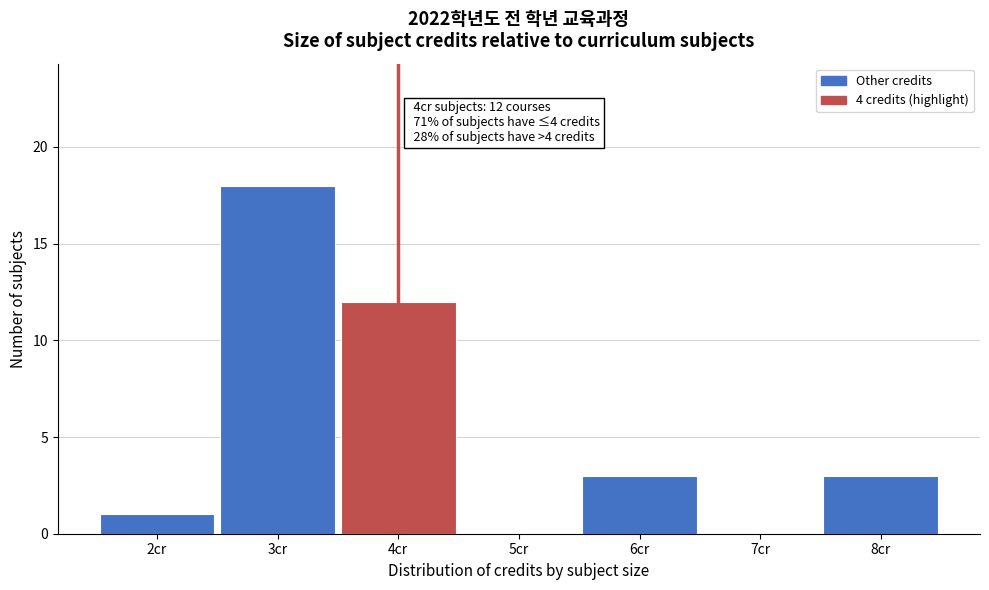

Which range on the x-axis has the tallest bar?

2.5 to 3.5